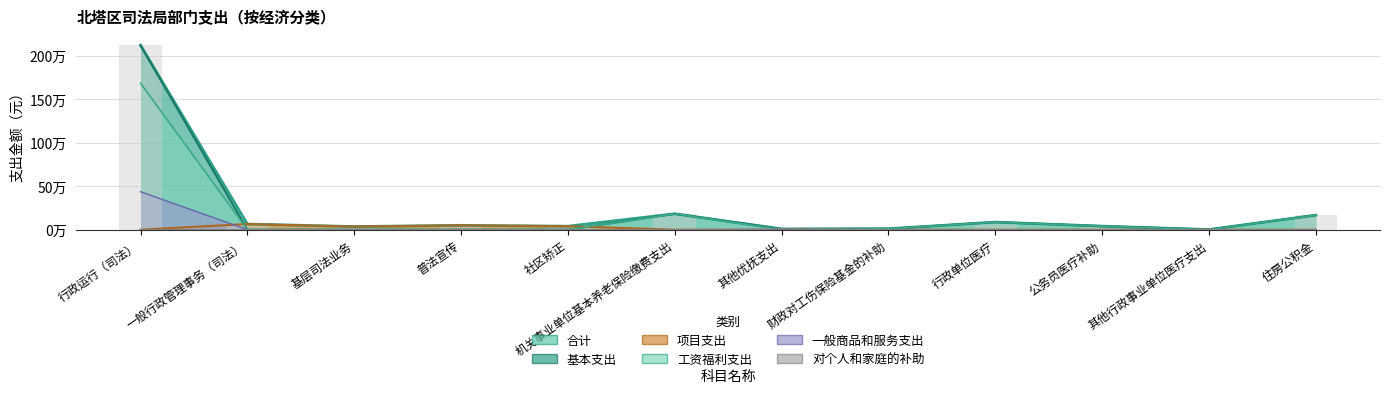

How many data points in 合计 are above 50000?

5